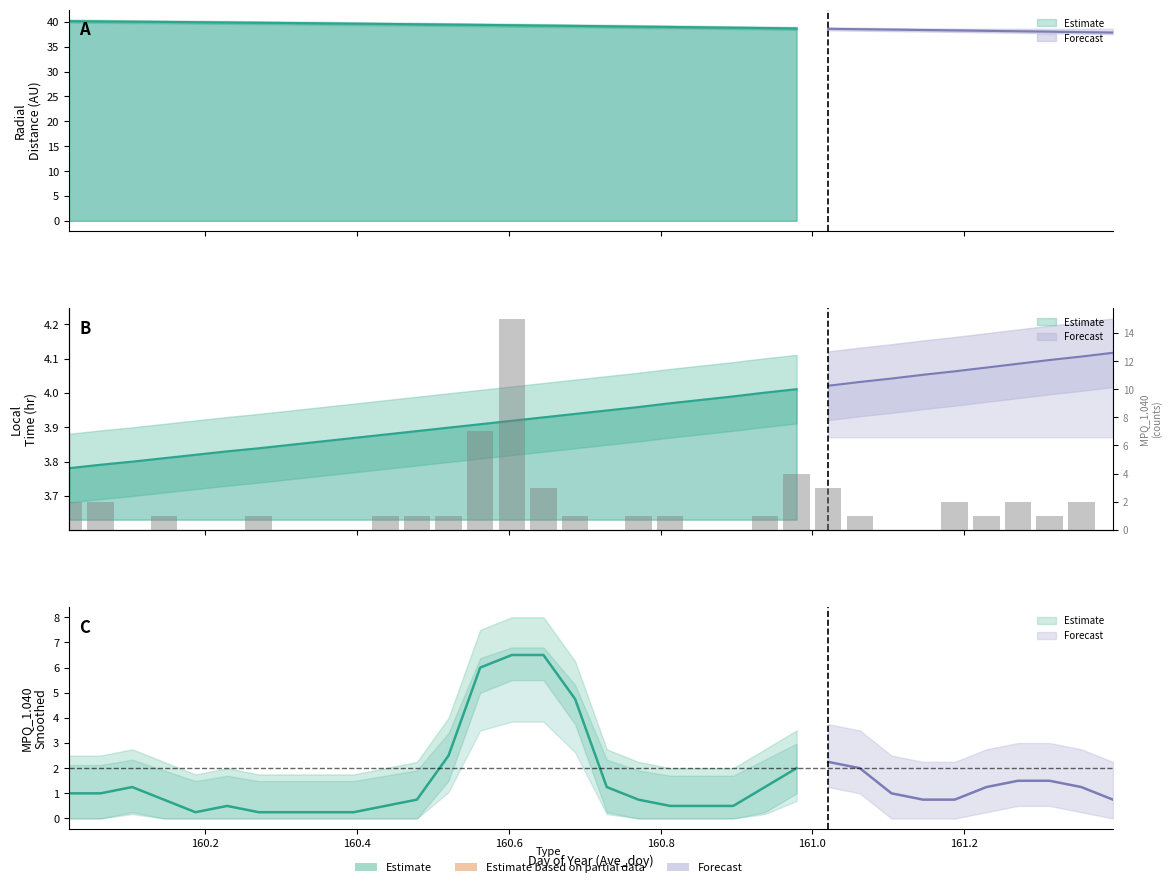

What is the difference between the maximum and minimum values?

15